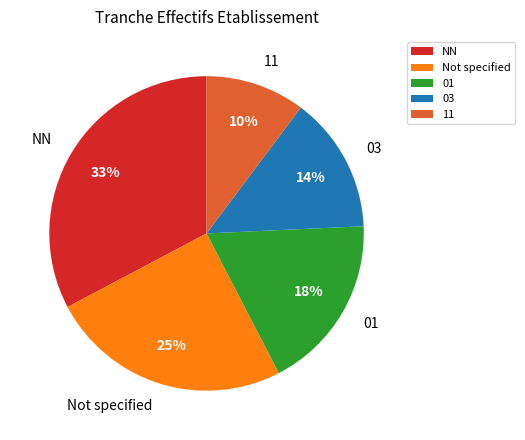

Do 01 and Not specified together represent more than half of the pie?

No